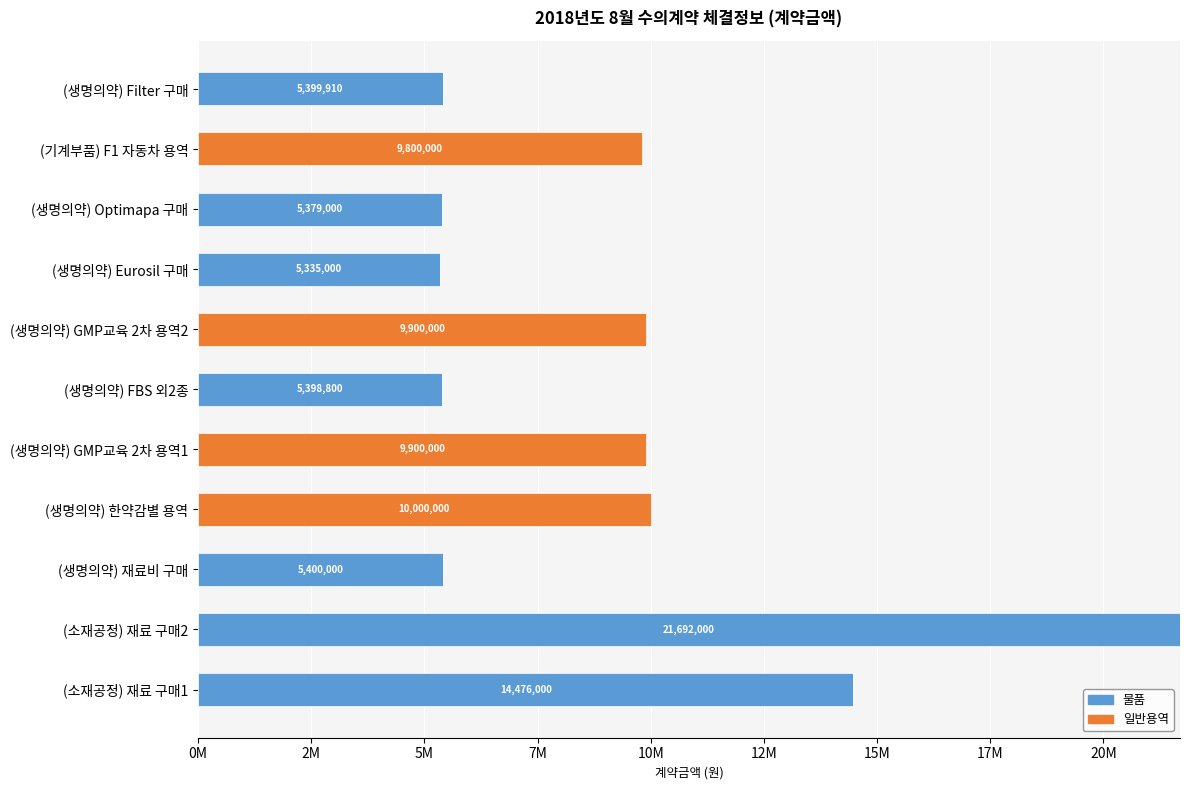

What are all the series names shown in the legend?

물품, 일반용역